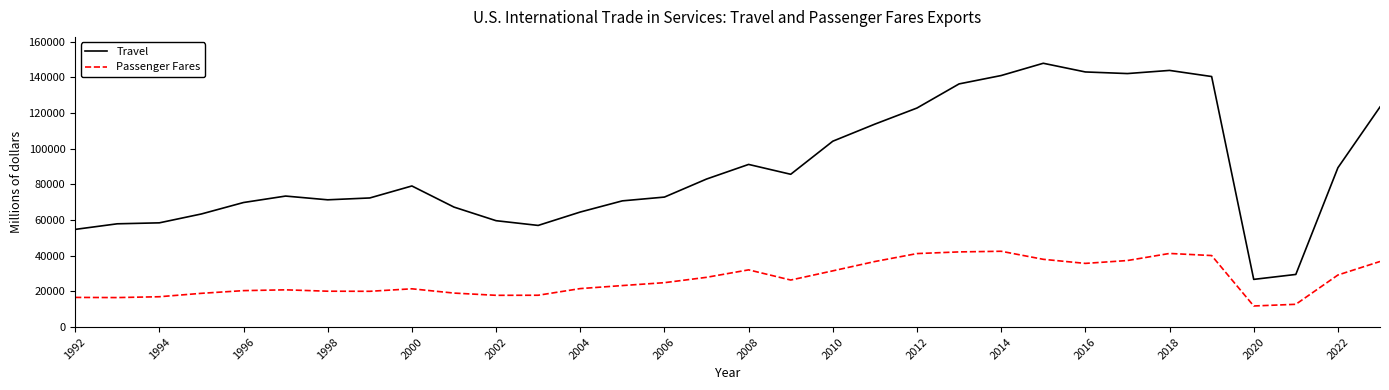

What is the minimum value for Travel?

26724